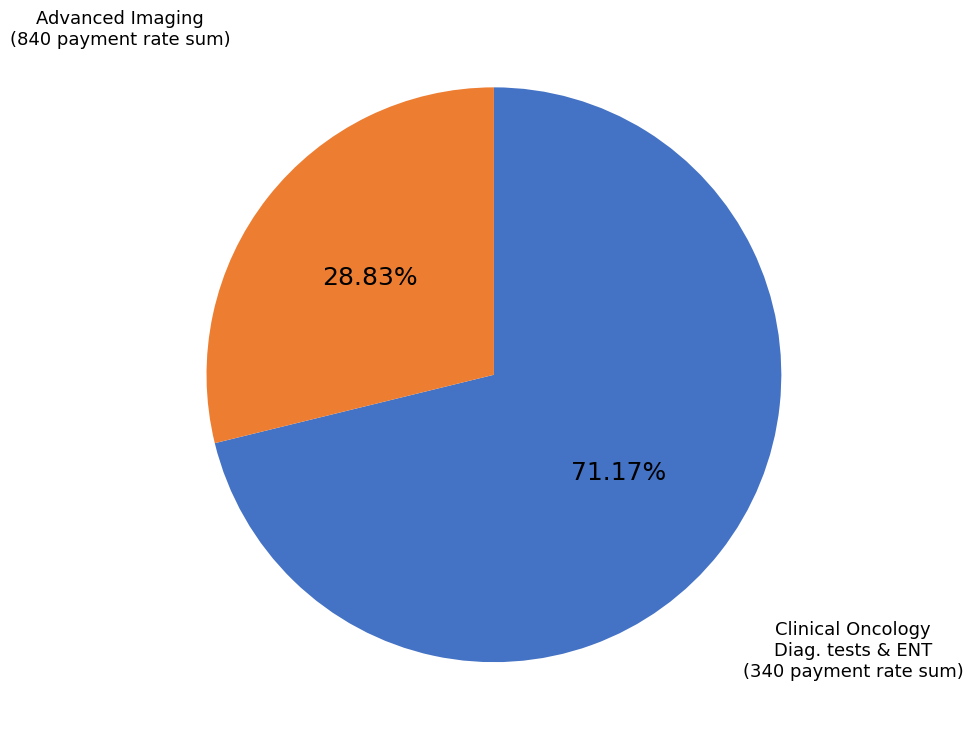

Is there a majority slice in this chart?

Yes